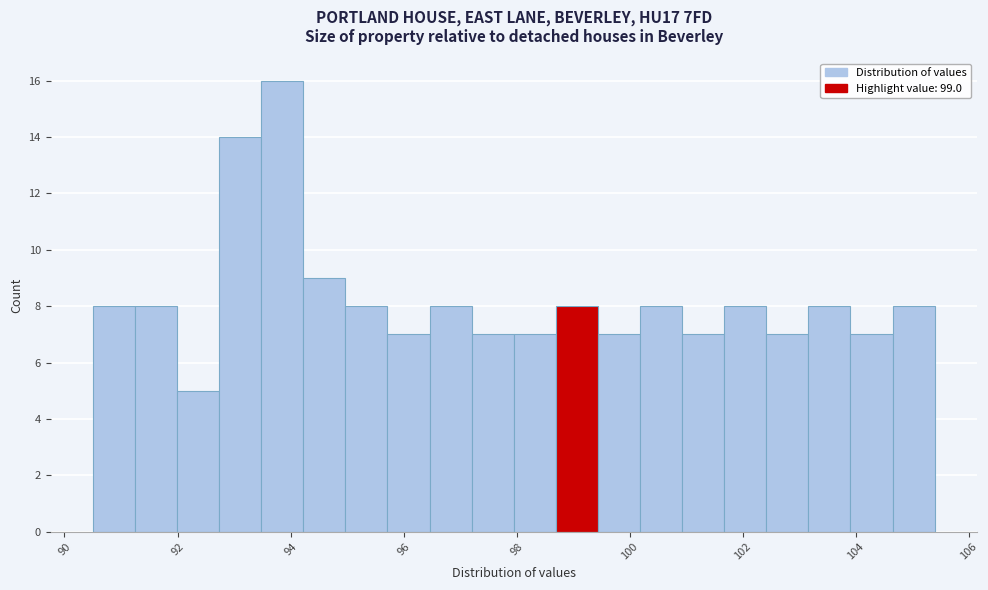

Read against the x-axis, roughly where is the centre of the tallest bar?

93.8